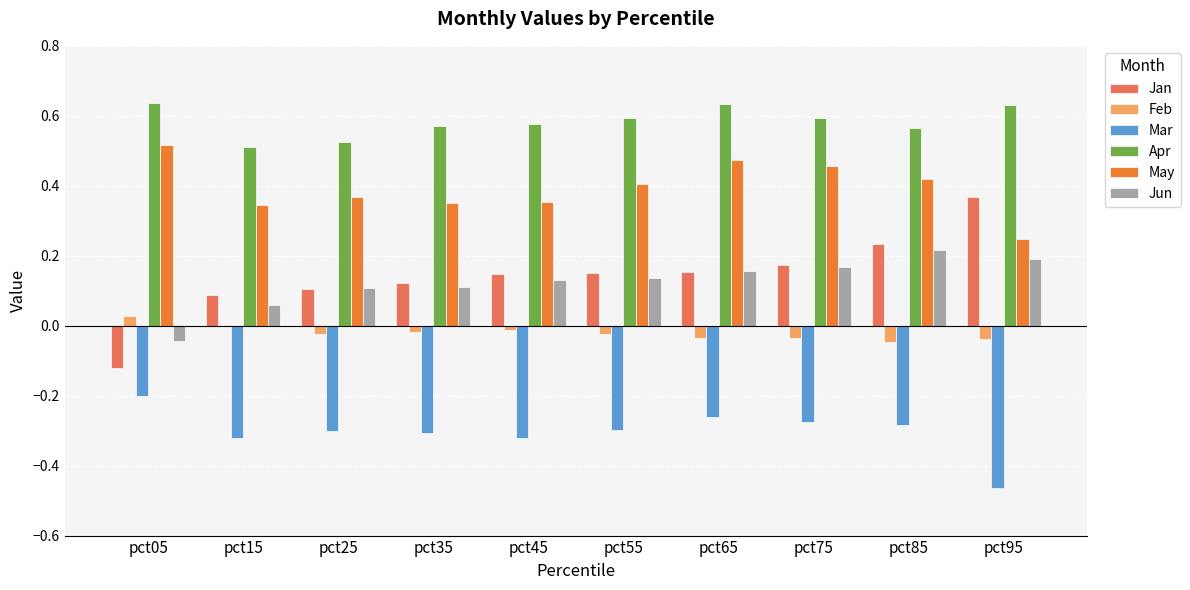

Which series has the largest total across all categories?

Apr